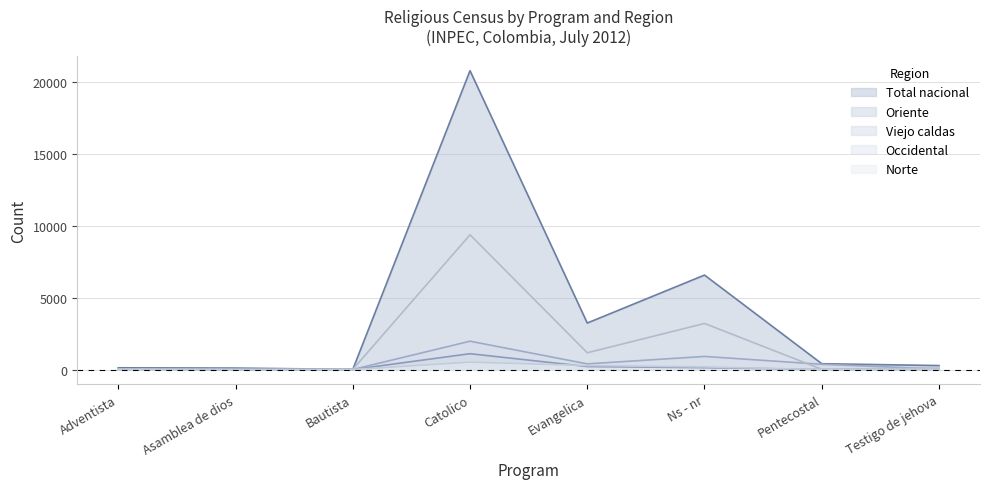

Between Adventista and Asamblea de dios, which is larger?

Adventista